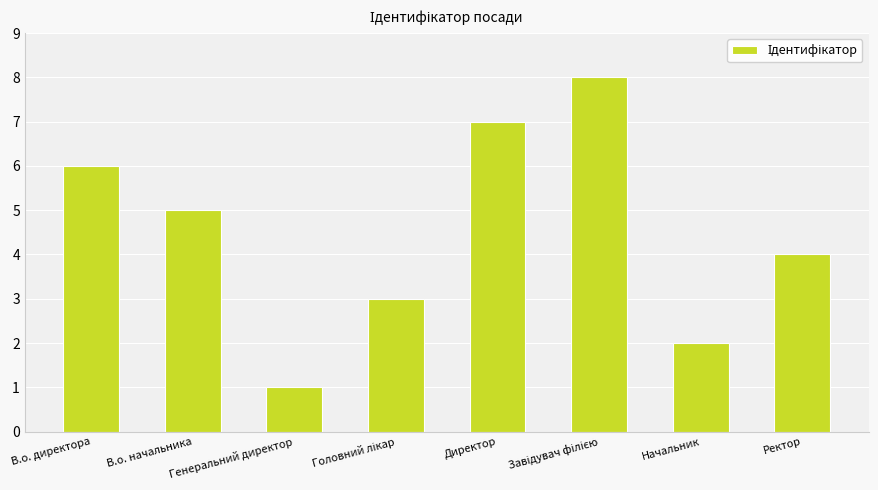

What is the maximum value shown in the chart?

8